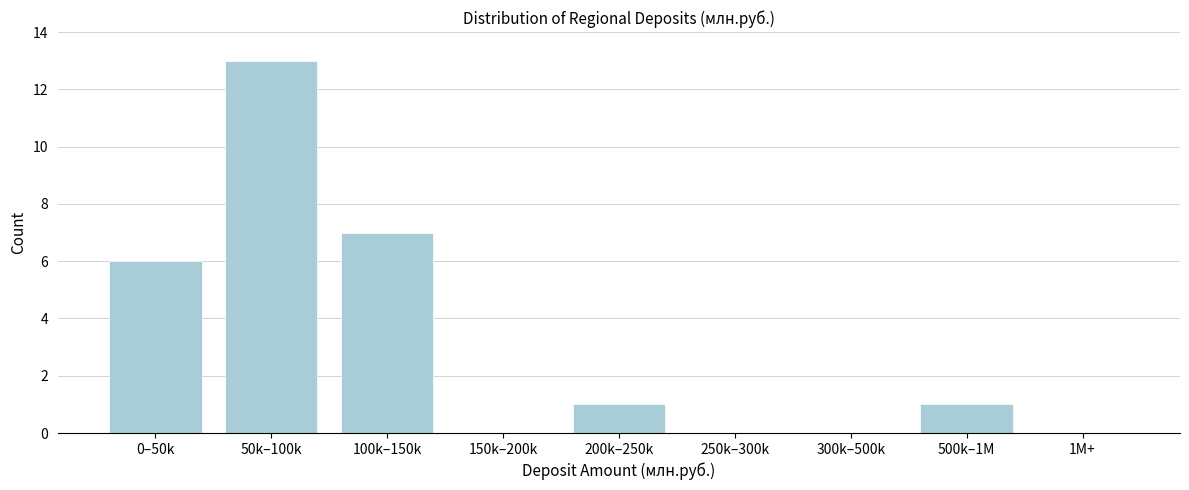

Reading left to right, what are all the values shown in this chart?

0–50k=6	50k–100k=13	100k–150k=7	150k–200k=0	200k–250k=1	250k–300k=0	300k–500k=0	500k–1M=1	1M+=0